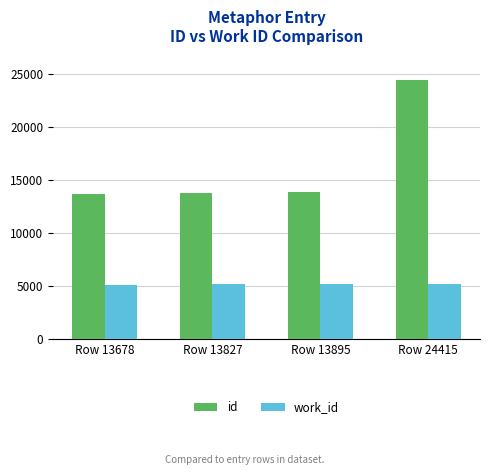

What are all the series names shown in the legend?

id, work_id